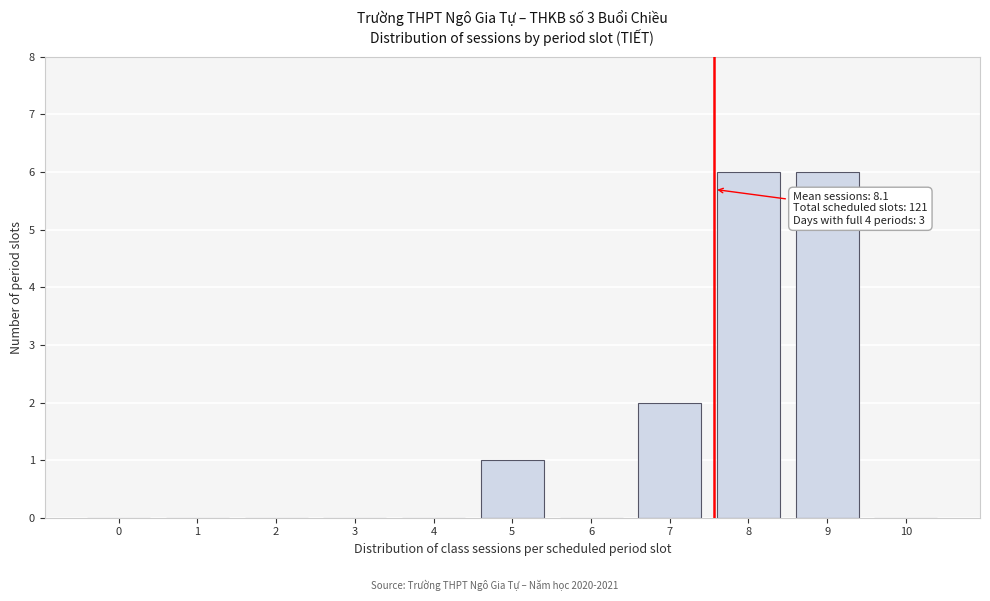

Reading right to left, what are all the values shown in this chart?

10=0	9=6	8=6	7=2	6=0	5=1	4=0	3=0	2=0	1=0	0=0